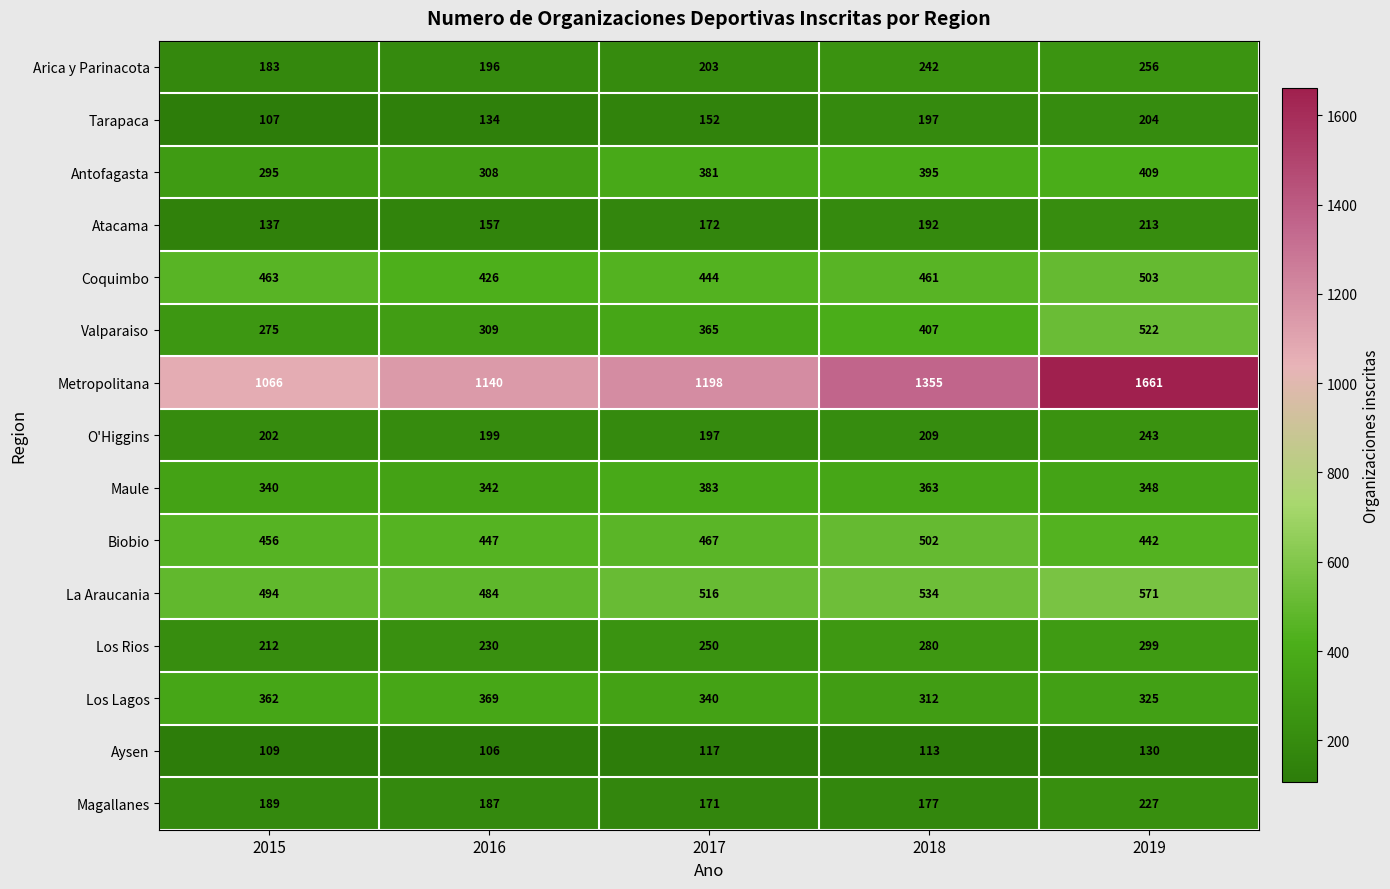

Which series has the widest spread of values?

Metropolitana